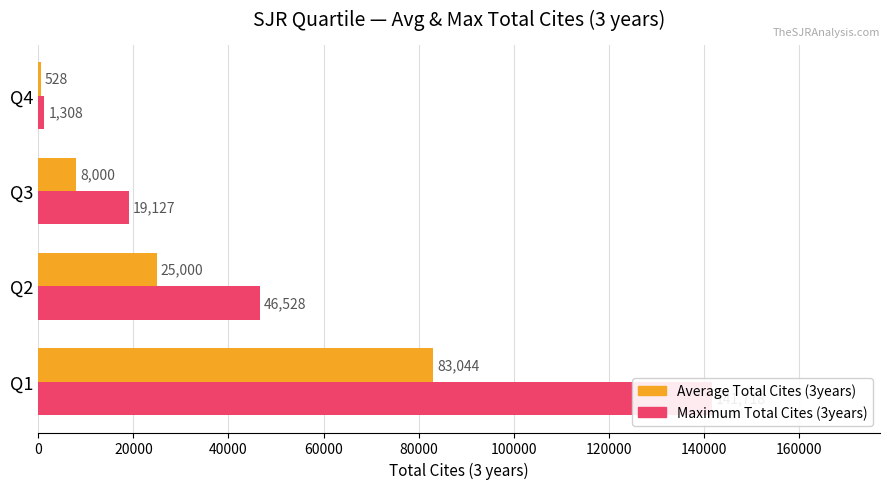

Is the value of Average Total Cites (3years) at Q4 greater than the value of Maximum Total Cites (3years) at Q4?

No